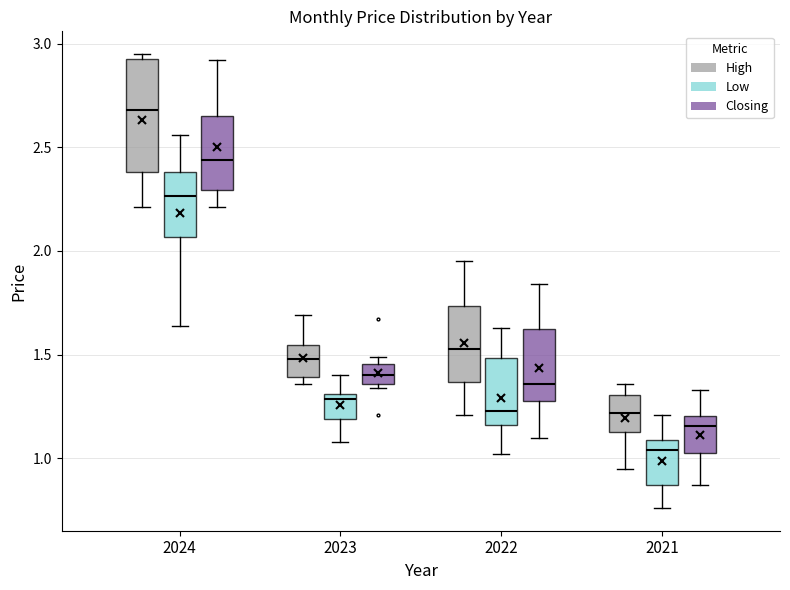

Comparing the boxes themselves (not the whiskers), which one is the tallest?

2024 (High)